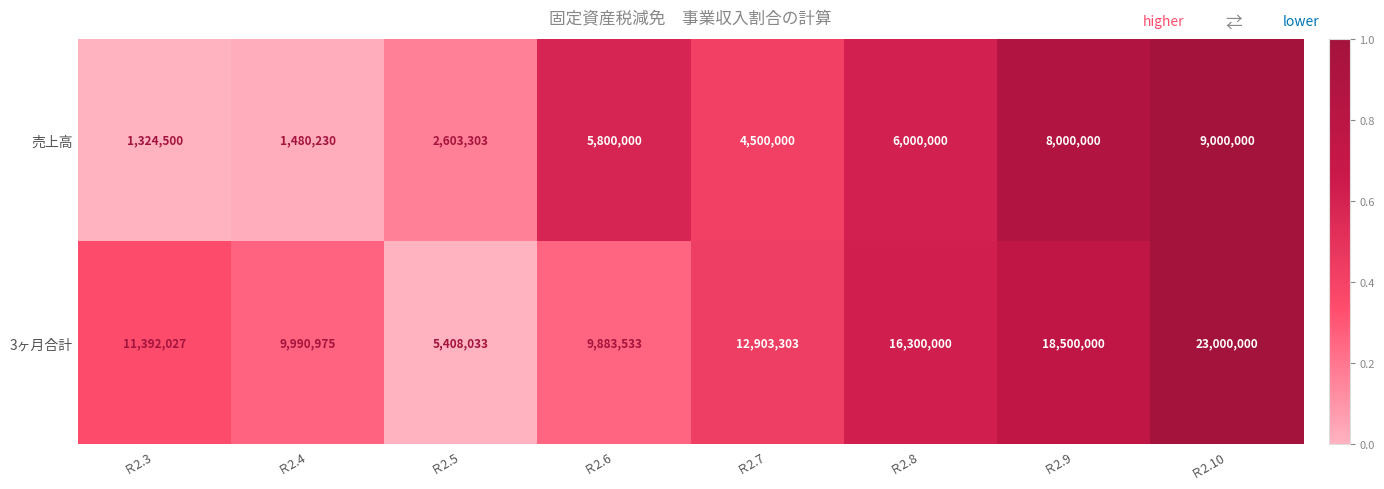

Reading left to right, transcribe all the data shown in this chart.

売上高: 1324500	1480230	2603303	5800000	4500000	6000000	8000000	9000000
3ヶ月合計: 11392027	9990975	5408033	9883533	12903303	16300000	18500000	23000000